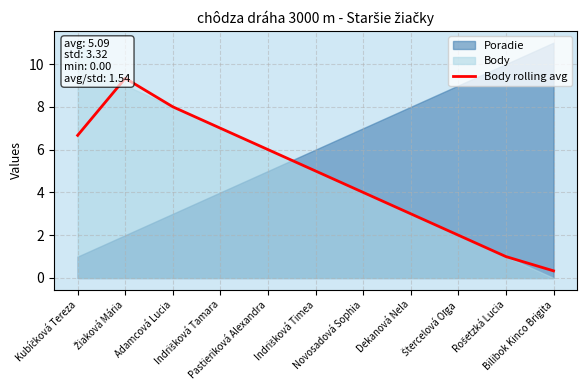

Reading right to left, what are all the values shown in this chart?

Bilibok Kinco Brigita=0.3	Rošetzká Lucia=1.0	Štercelová Oľga=2.0	Dekanová Nela=3.0	Novosadová Sophia=4.0	Indrišková Timea=5.0	Pastieriková Alexandra=6.0	Indrišková Tamara=7.0	Adamcová Lucia=8.0	Žiaková Mária=9.3	Kubíčková Tereza=6.7